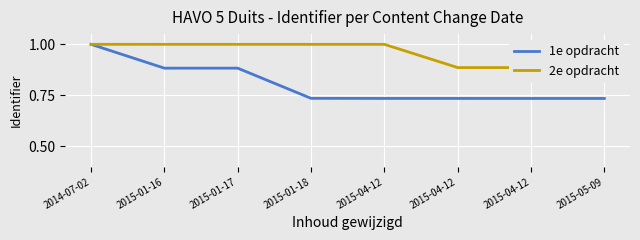

Is the value of 2e opdracht at 2015-05-09 greater than the value of 1e opdracht at 2014-07-02?

No